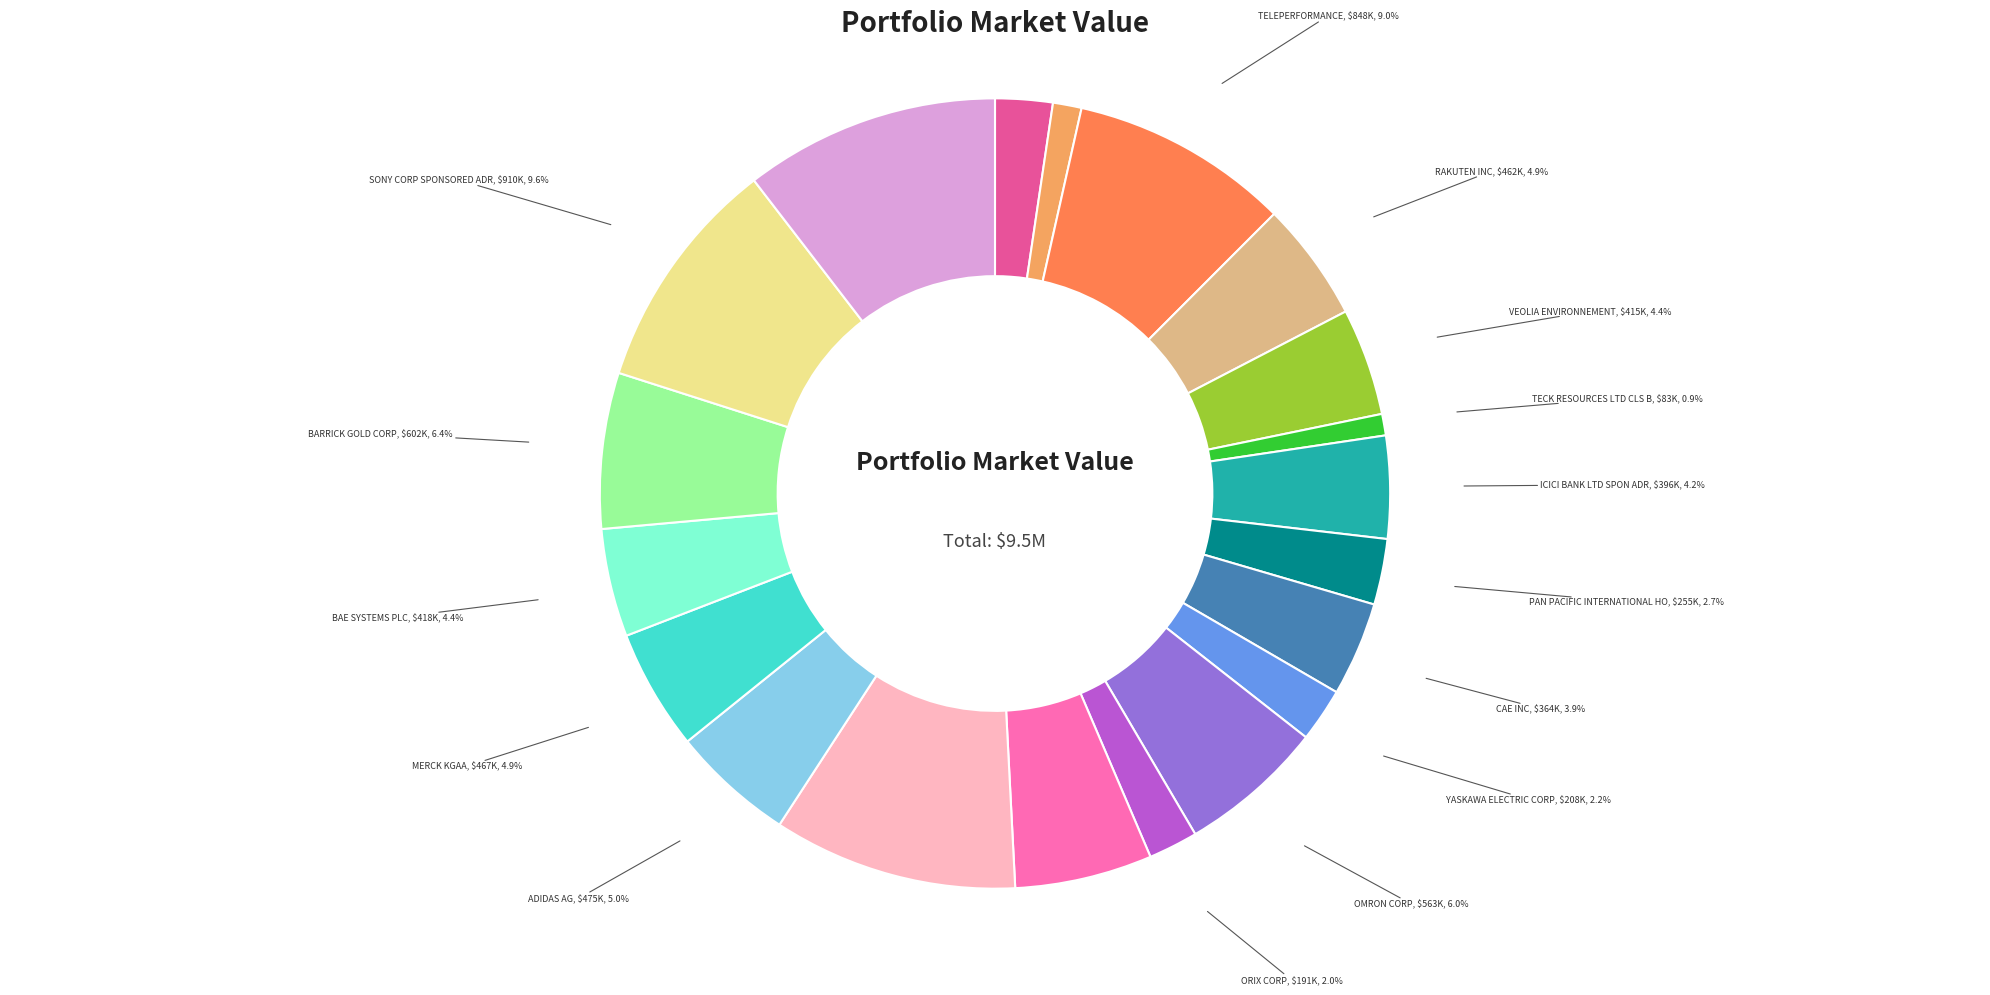

How many segments does this pie chart have?

20